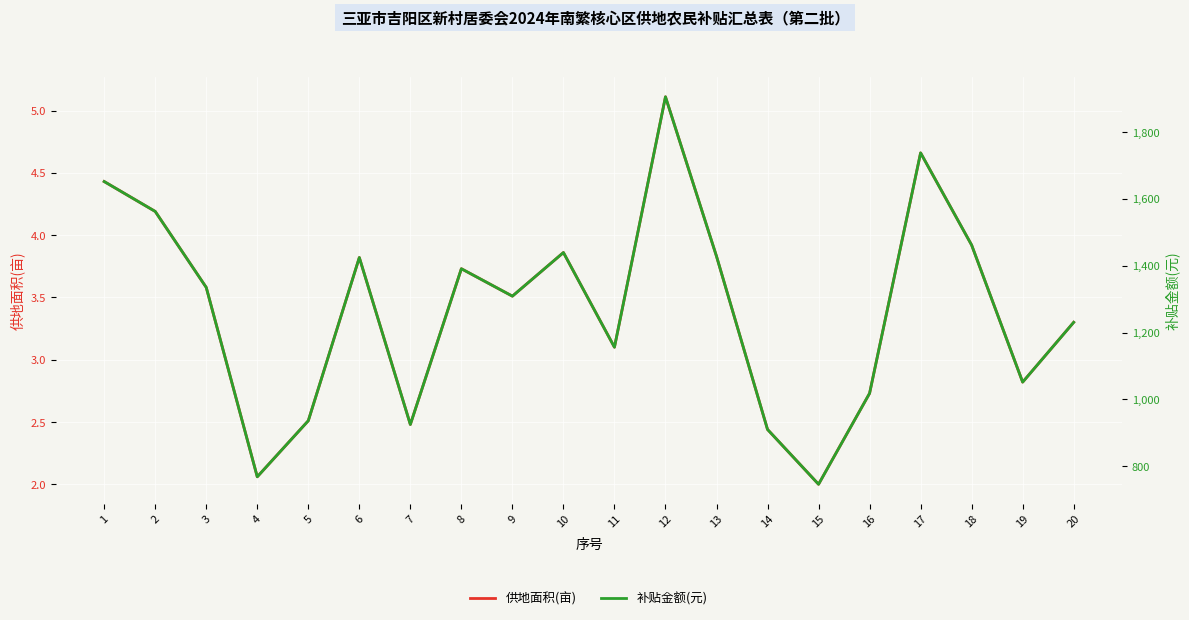

Which series has the largest range (max minus min)?

补贴金额(元)